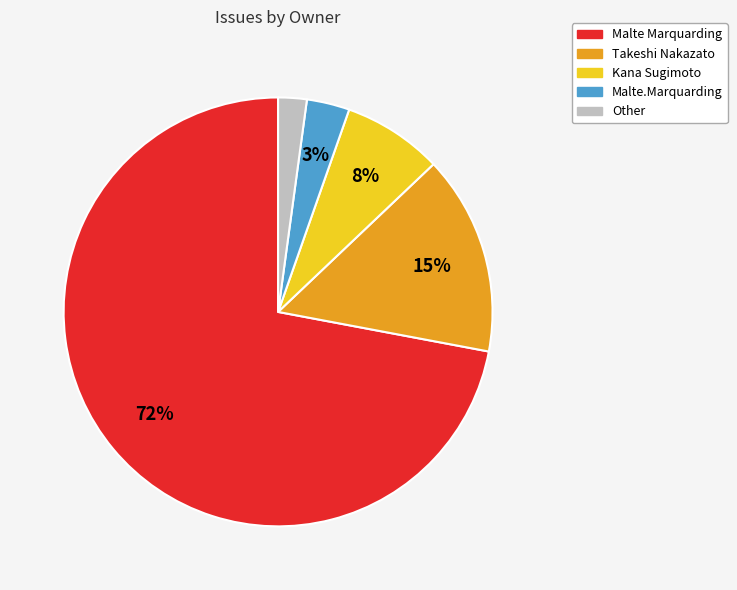

What is the largest slice in the pie chart?

Malte Marquarding